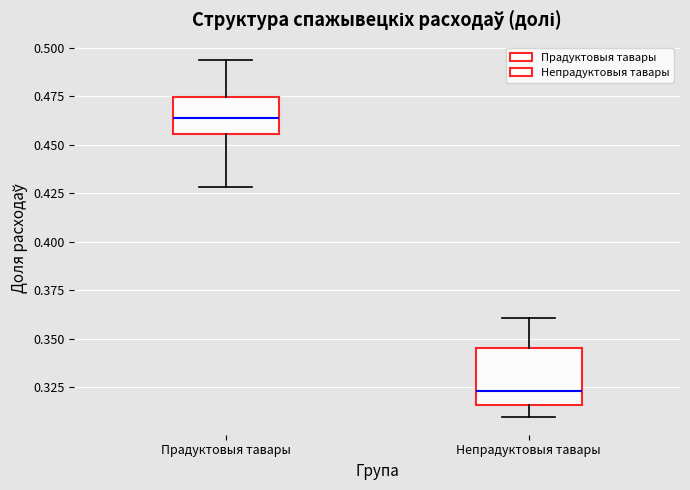

Reading left to right, transcribe this box plot: for each box, give where its median line is, the range the box spans, and where its two whiskers end, as read against the y-axis. The values are not printed on the chart, so give them approximately, as read against the axis.

Прадуктовыя тавары: median 0.465, box 0.455 to 0.475, whiskers 0.430 to 0.495
Непрадуктовыя тавары: median 0.325, box 0.315 to 0.345, whiskers 0.310 to 0.360